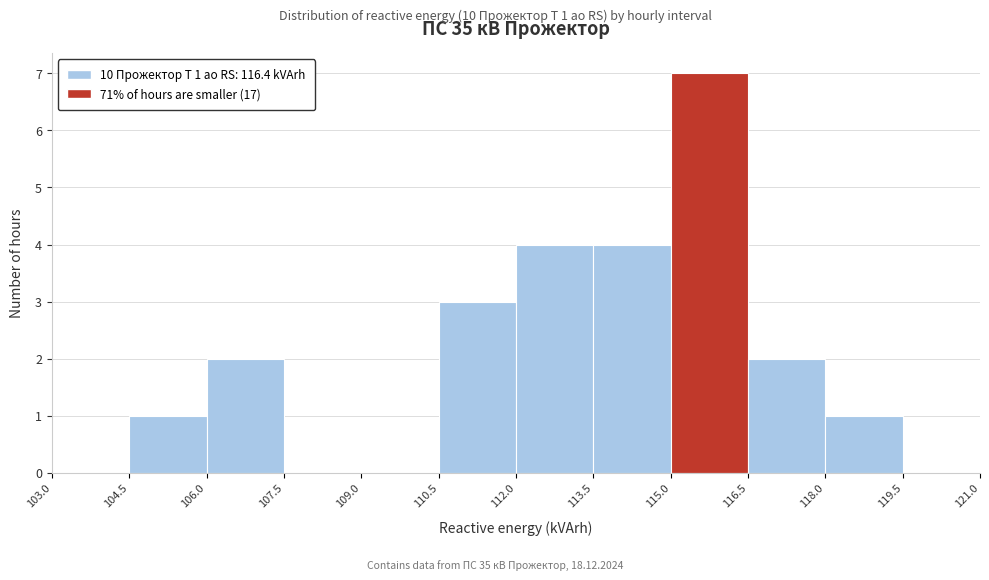

Over which range of the x-axis is the bar tallest?

115.0 to 116.5